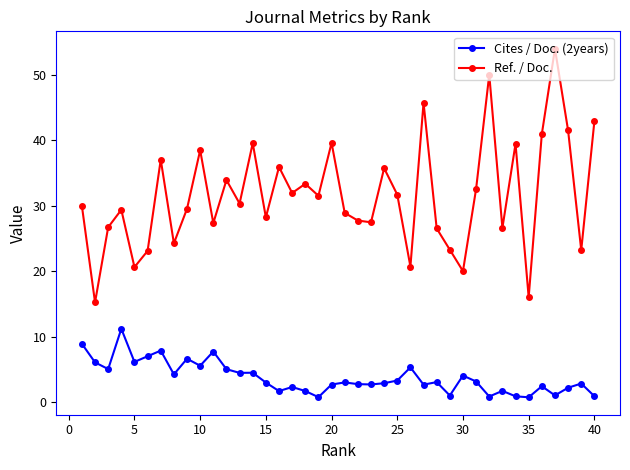

What is the difference between the maximum and minimum values in the Ref. / Doc. series?

38.7